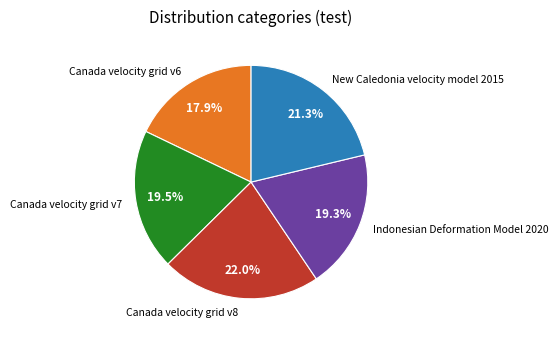

How much of the chart is everything except Canada velocity grid v6?

82.1%